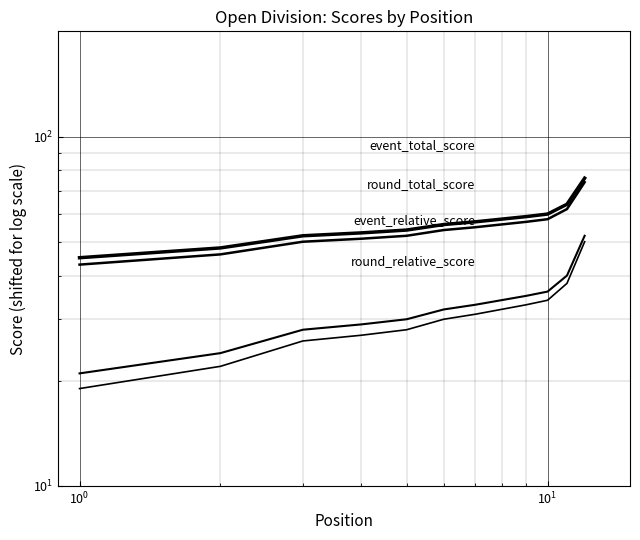

Rank the series by their maximum value, from highest to lowest.

event_total_score, round_total_score, event_relative_score, round_relative_score